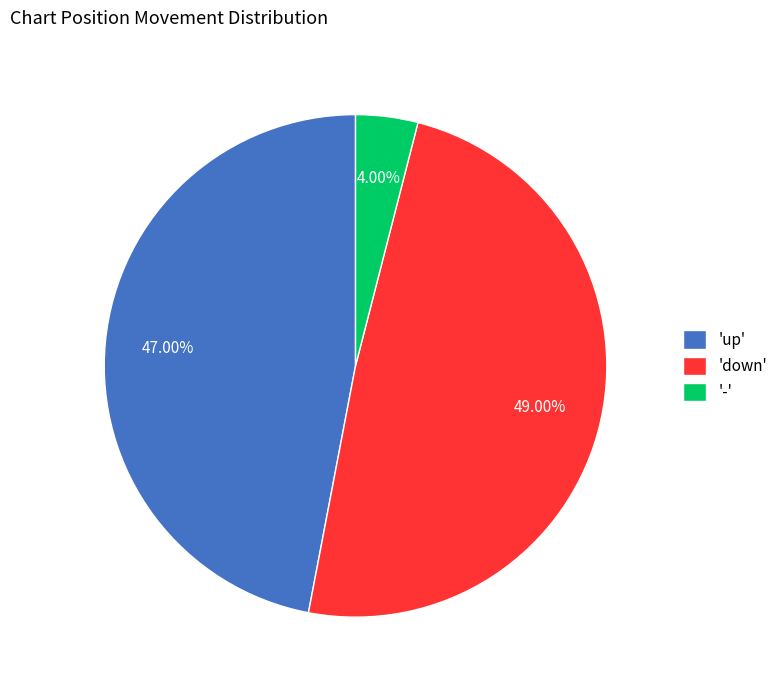

Rank the categories by value from highest to lowest.

'down', 'up', '-'